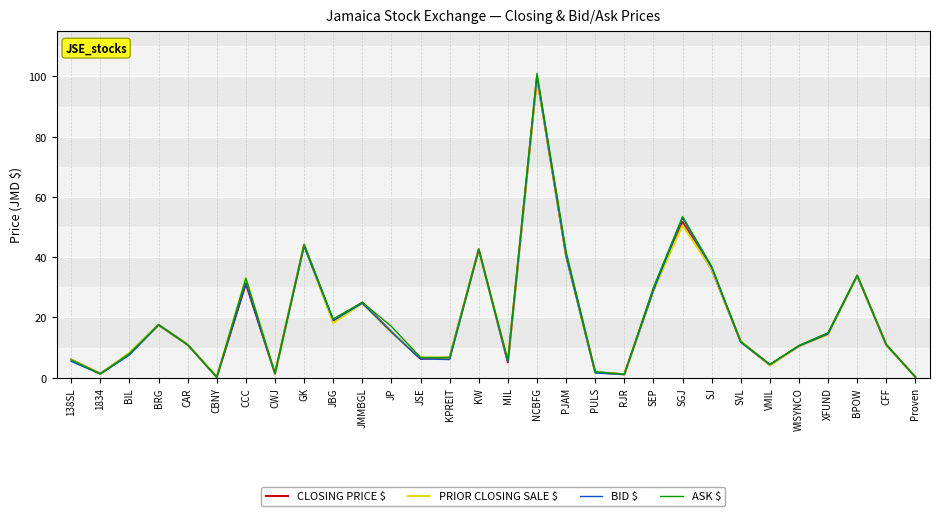

Which label corresponds to the largest value in the chart?

NCBFG